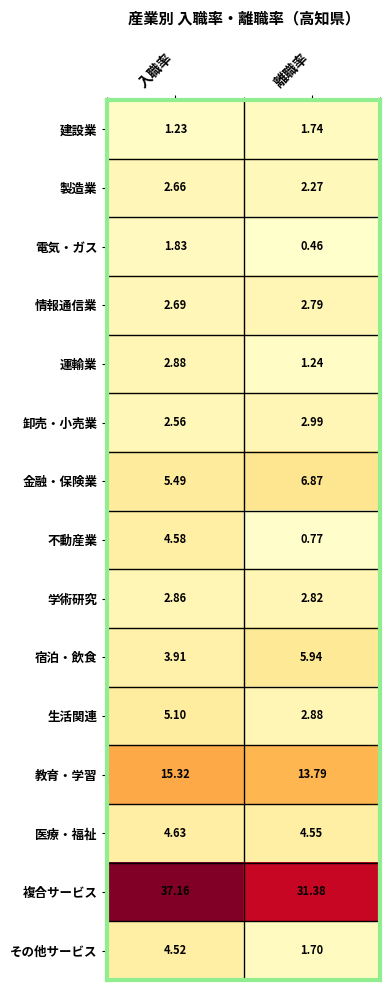

At which category is the sum across all series the highest?

入職率